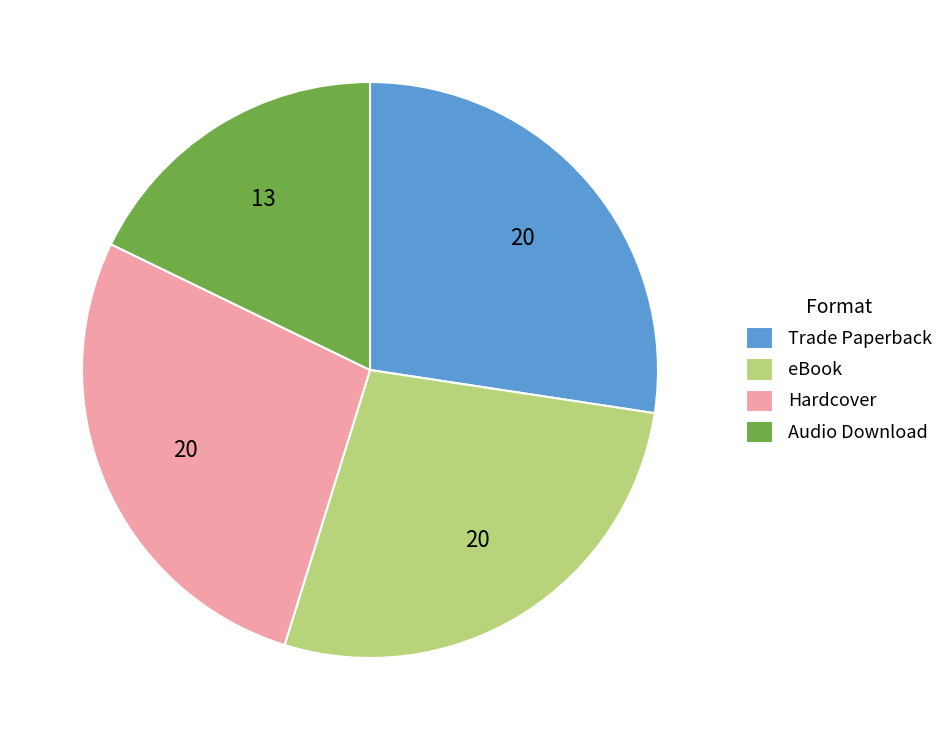

What is the smallest slice in the pie chart?

Audio Download